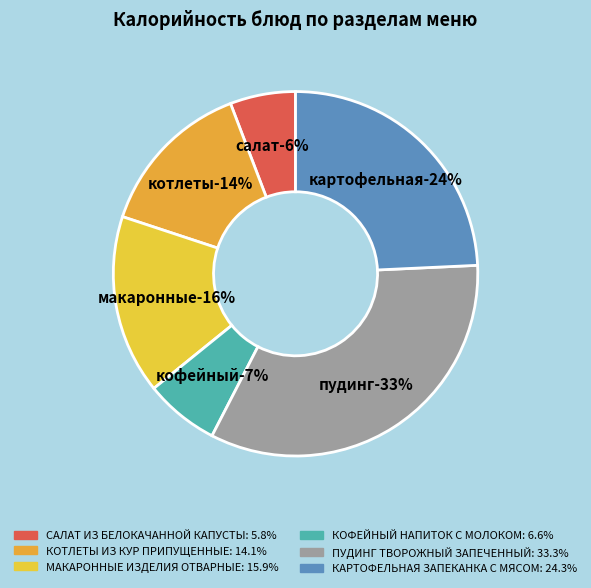

To the nearest percent, what is the difference between the largest and smallest slice percentages?

28%